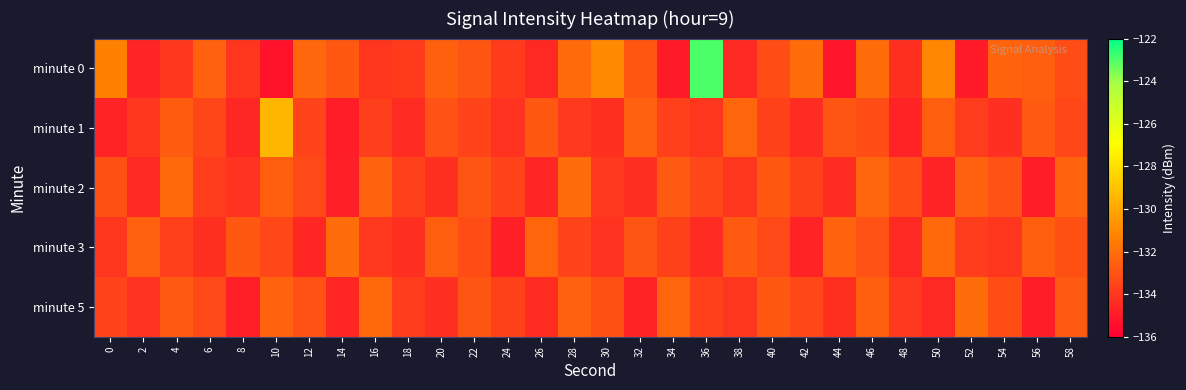

How many distinct data groups are displayed?

5